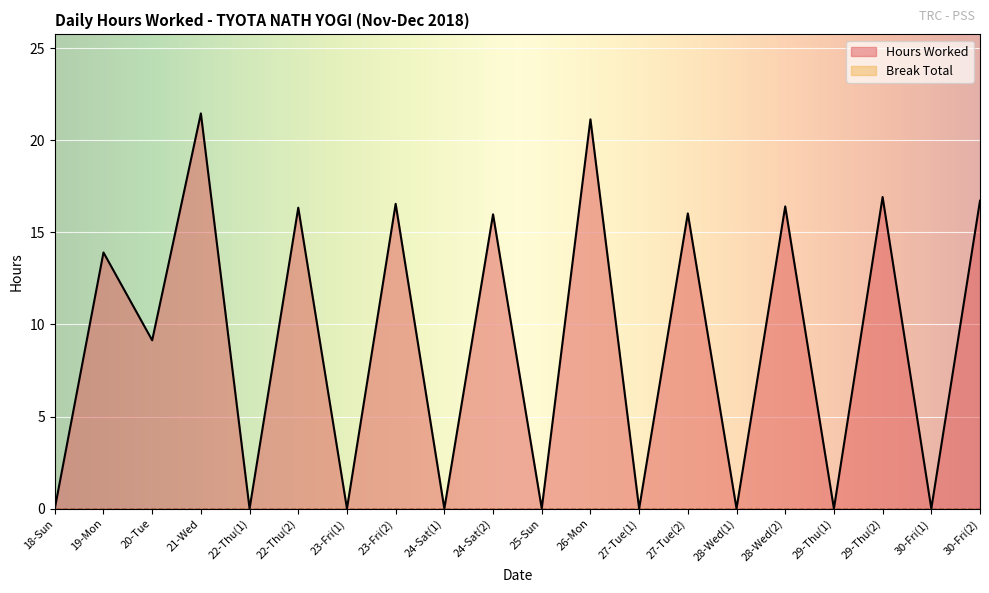

At which category does the data reach its first local peak?

19-Mon